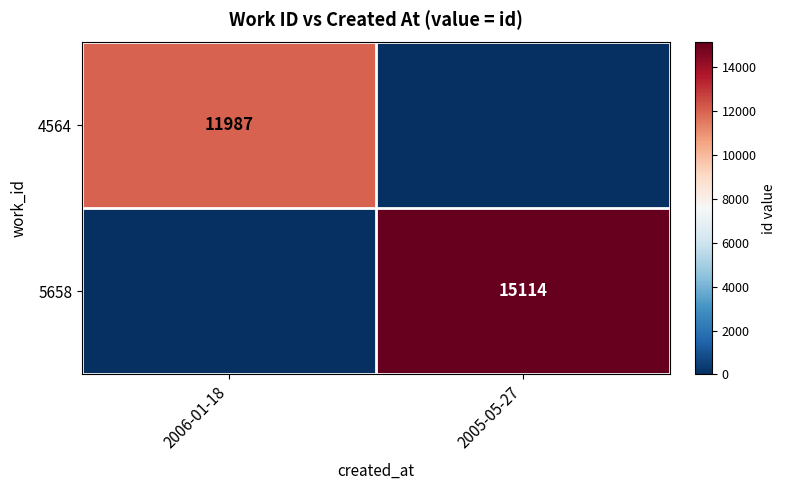

True or false: 4564 has a value of 3207 at 2006-01-18.

False